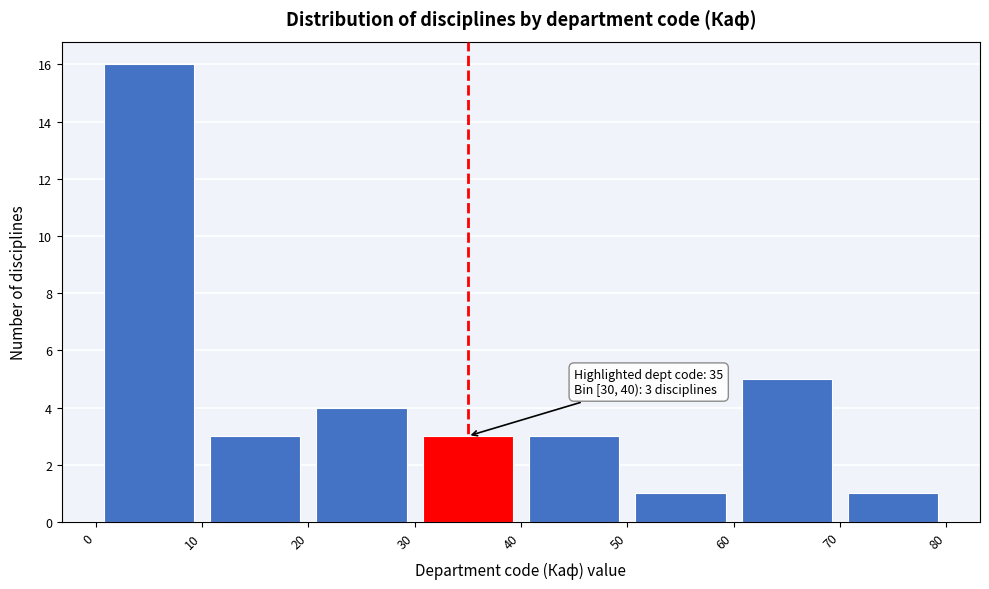

Over which range of the x-axis is the bar tallest?

0 to 10